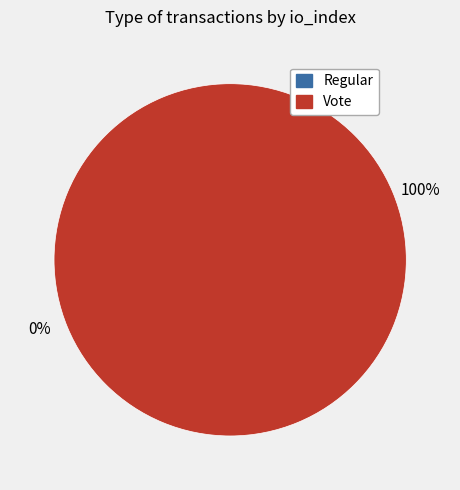

To the nearest percent, what is the difference between the largest and smallest slice percentages?

100%